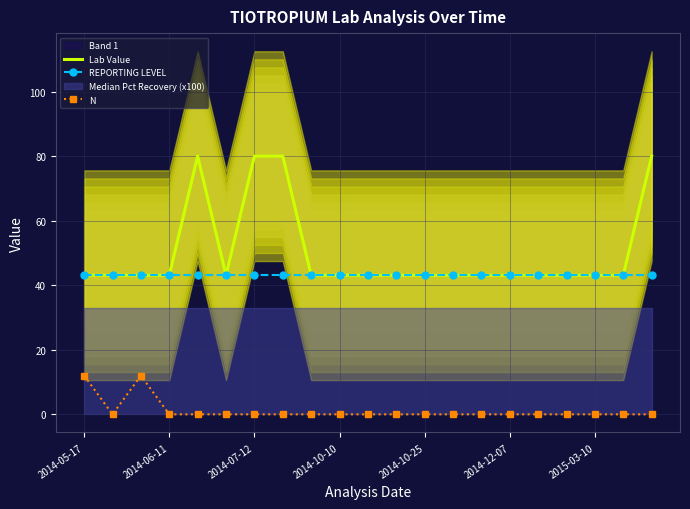

What is the spread (max minus min) of values at 20?

80.0